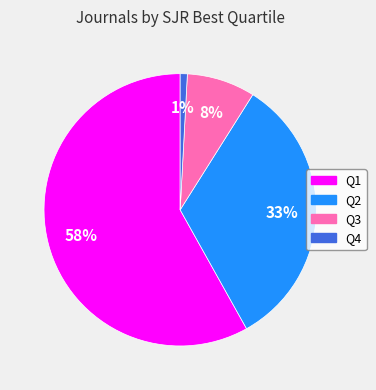

To the nearest percent, what is the average slice percentage?

25%